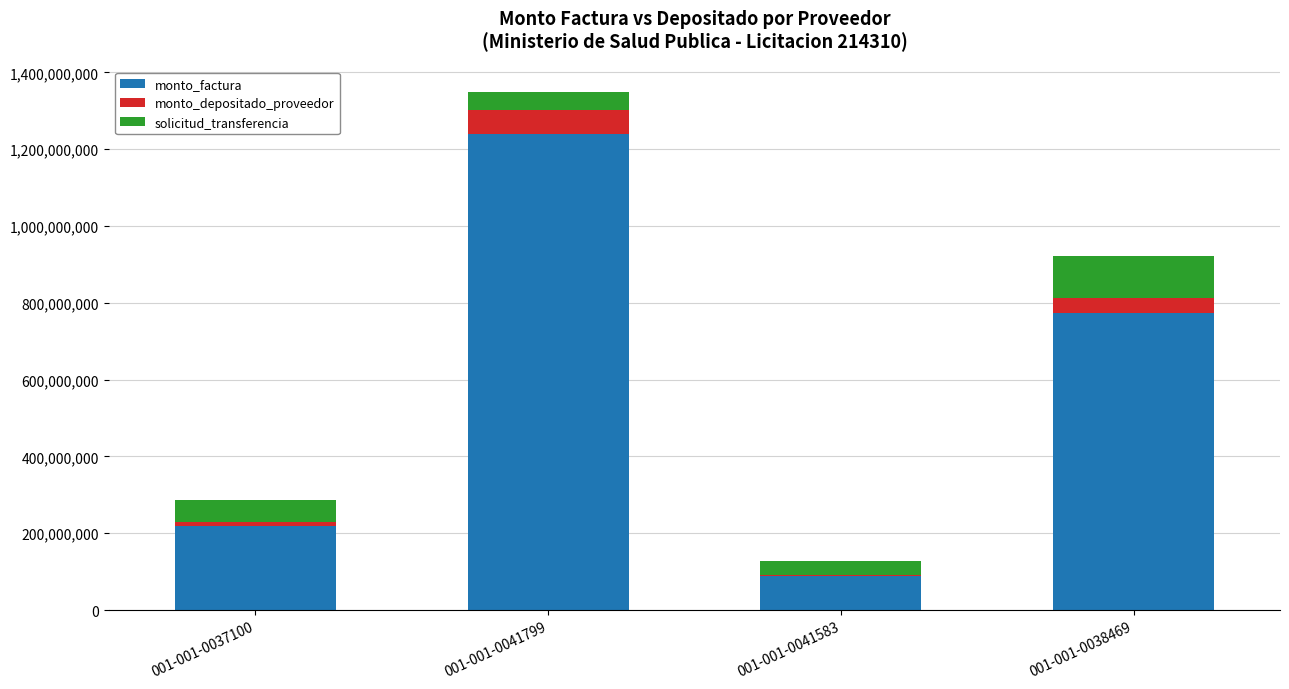

The value of monto_factura at 001-001-0041583 is 88096911.0. True or false?

True